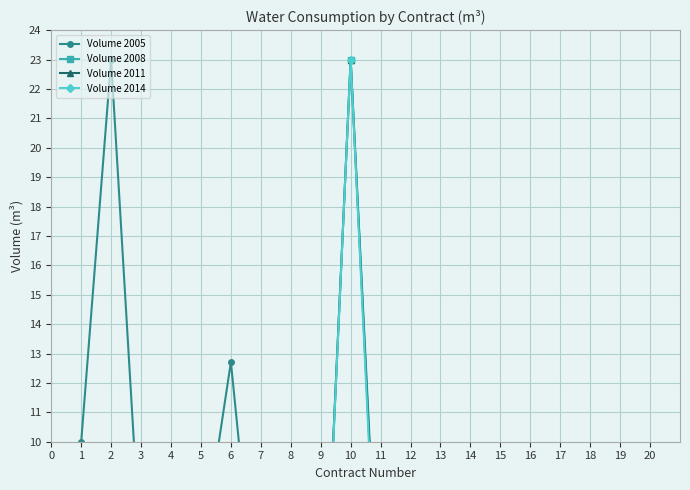

At how many categories does at least one series exceed 1?

17